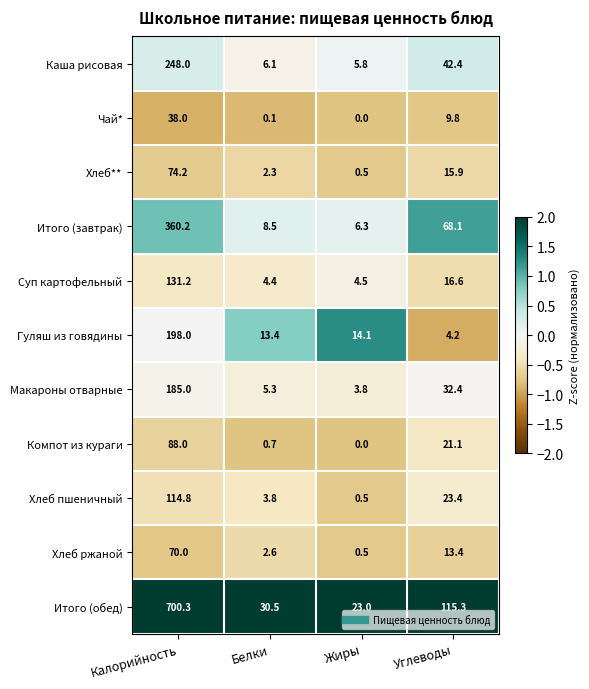

Is it true that Хлеб ржаной equals 13.4 at Углеводы?

True